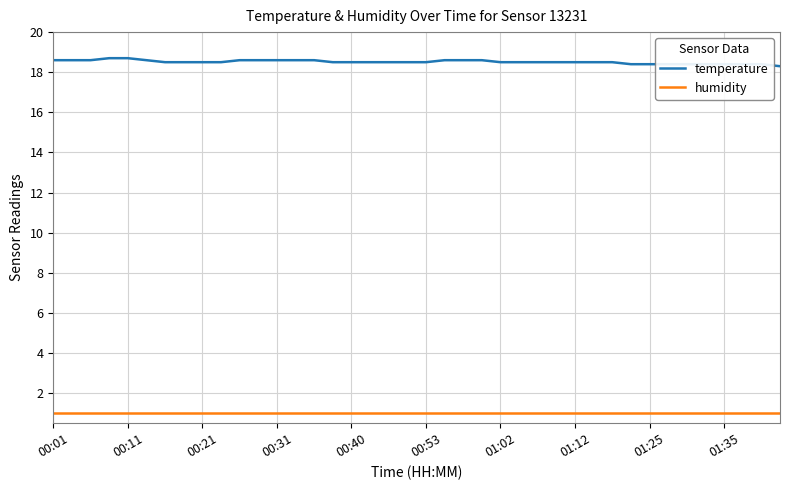

Which series has the largest range (max minus min)?

temperature